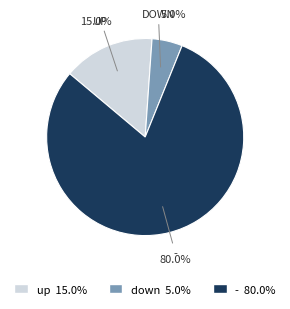

How many slices are in this pie chart?

3